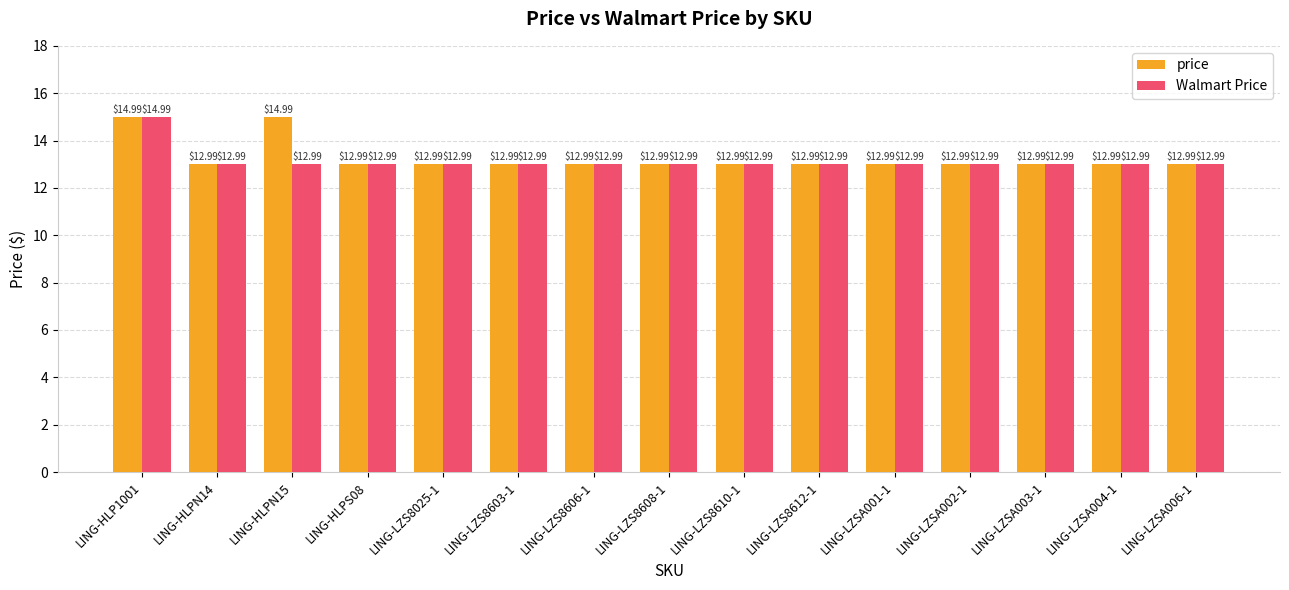

At which category is the sum across all series the highest?

LING-HLP1001